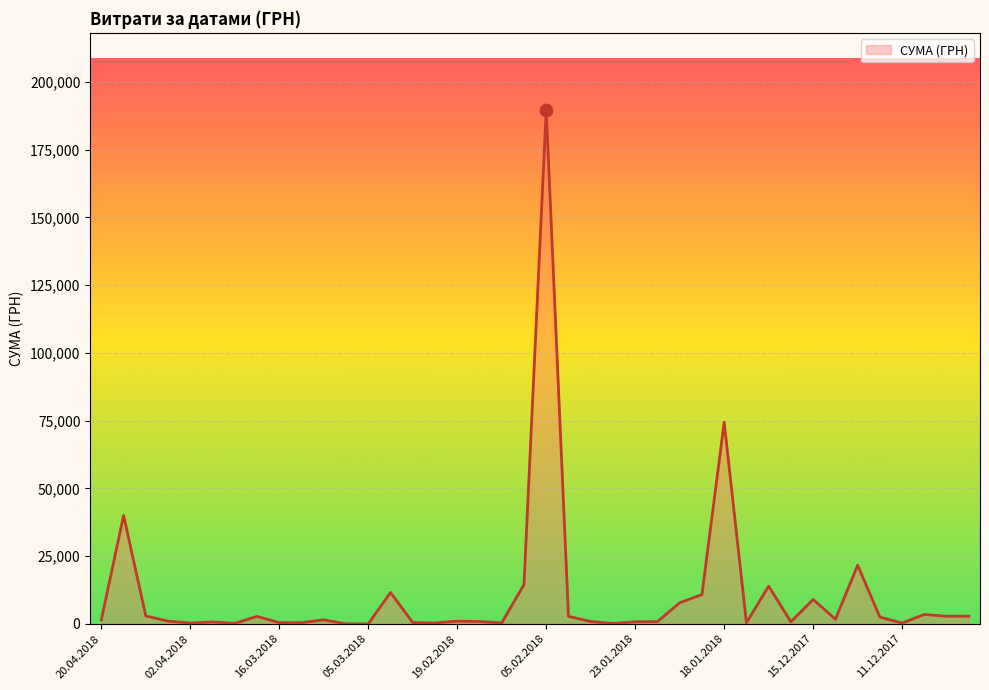

What is the difference between the maximum and minimum values?

189657.9